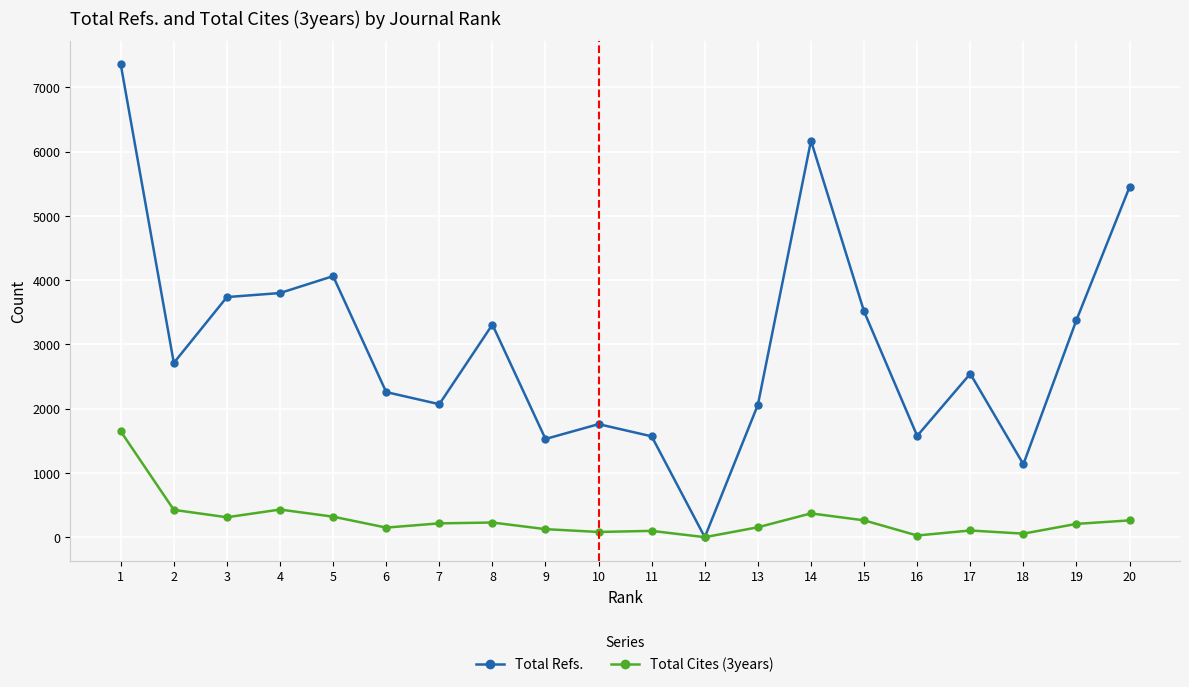

What is the difference between the maximum and second lowest values in the Total Cites (3years) series?

1622